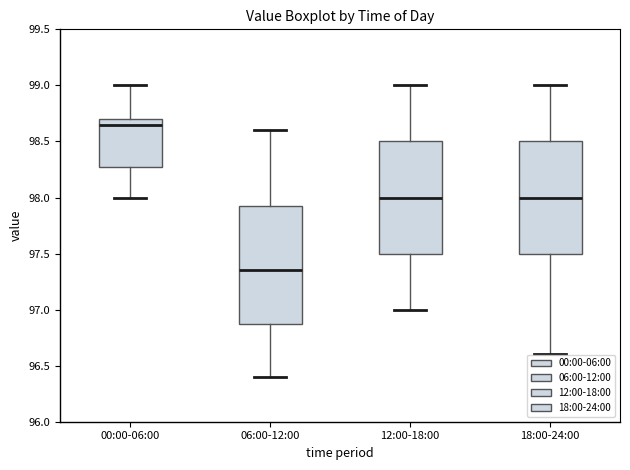

Which box is the tallest, from its lower edge to its upper edge?

06:00-12:00